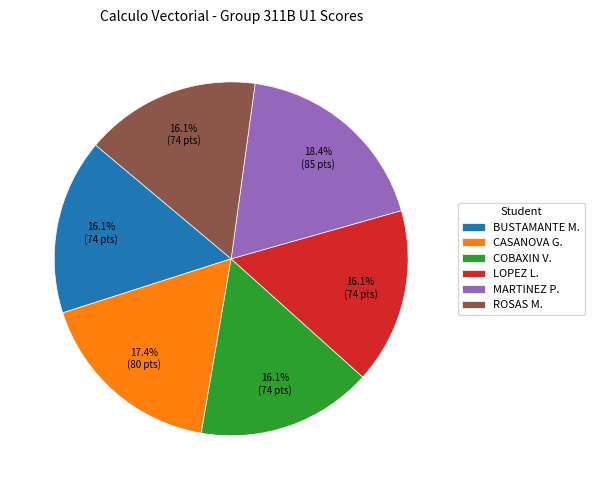

Which slice is the largest?

MARTINEZ P.